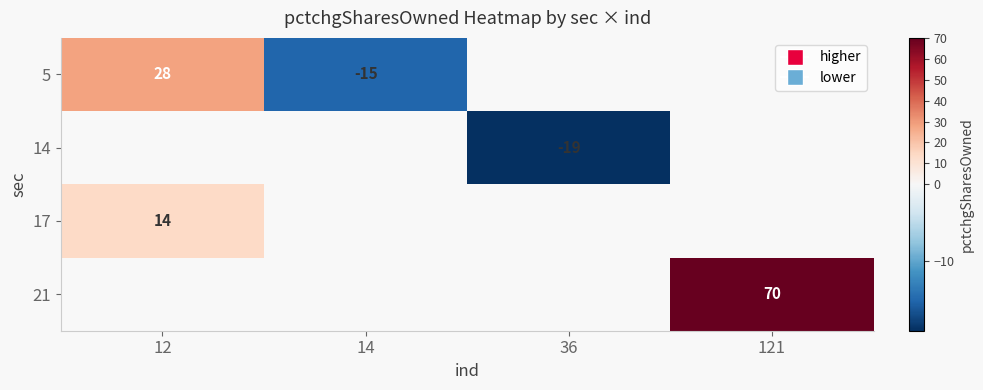

True or false: 17 has a value of 14 at 12.

True